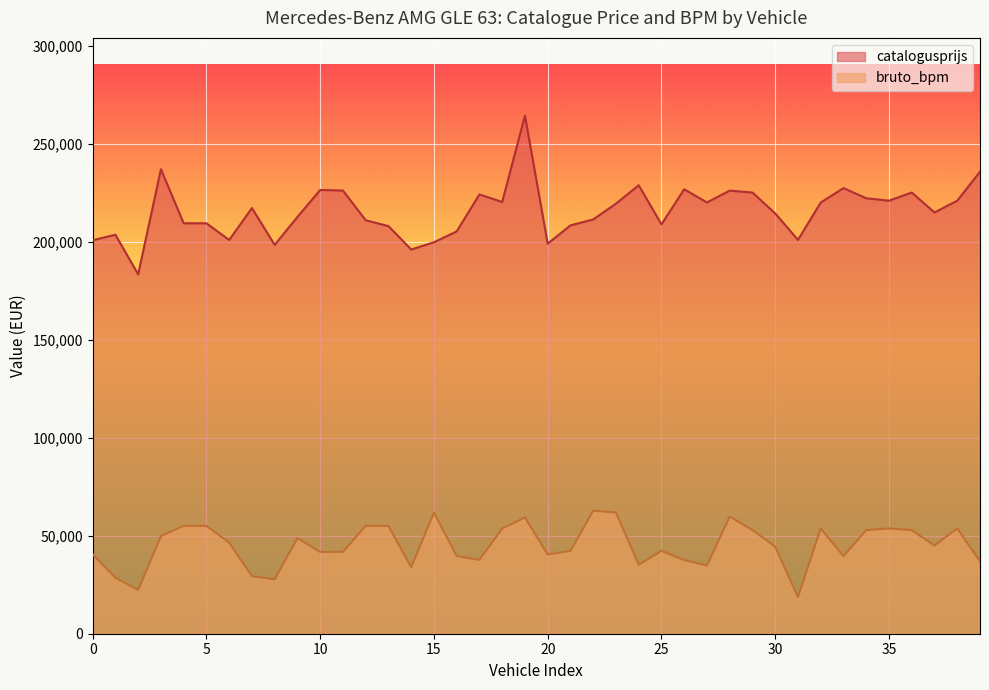

What is the label of the 31st point from the right?

2025